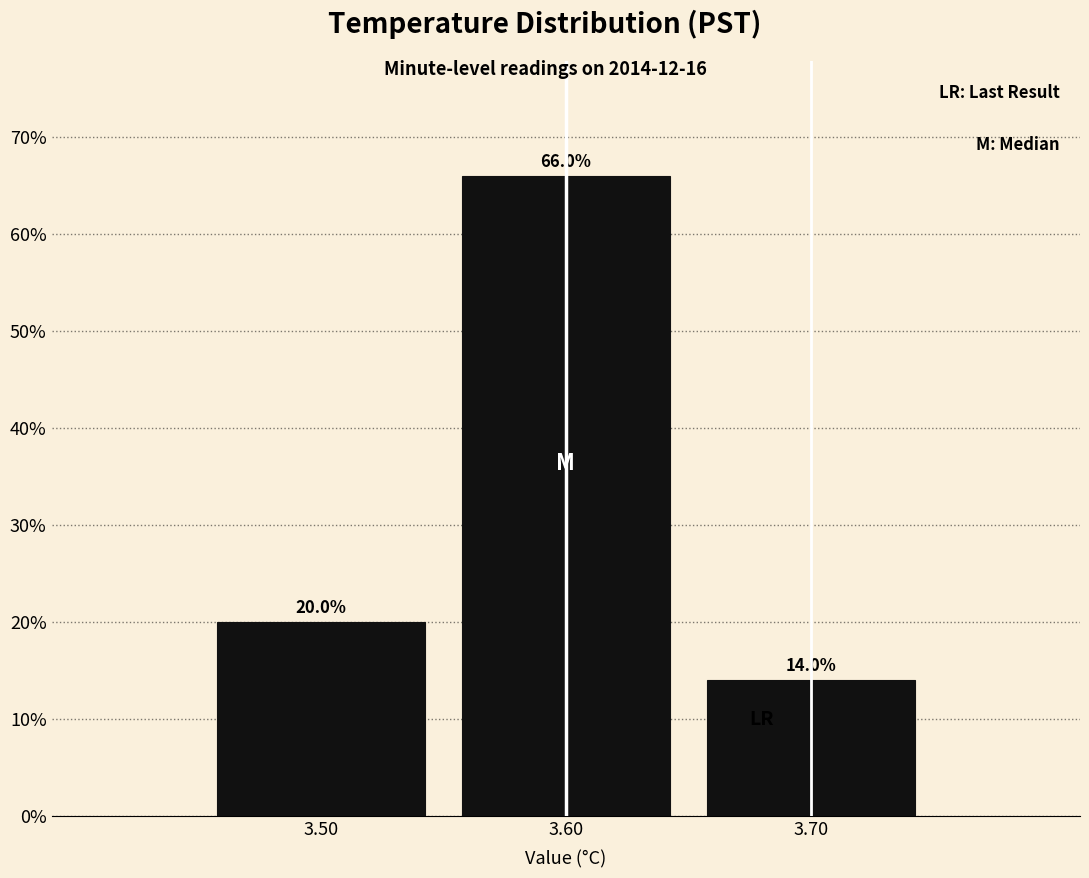

Reading left to right, list every bar in this chart as the range it spans on the x-axis followed by its height.

3.45 to 3.55: 20.0
3.55 to 3.65: 66.0
3.65 to 3.75: 14.0